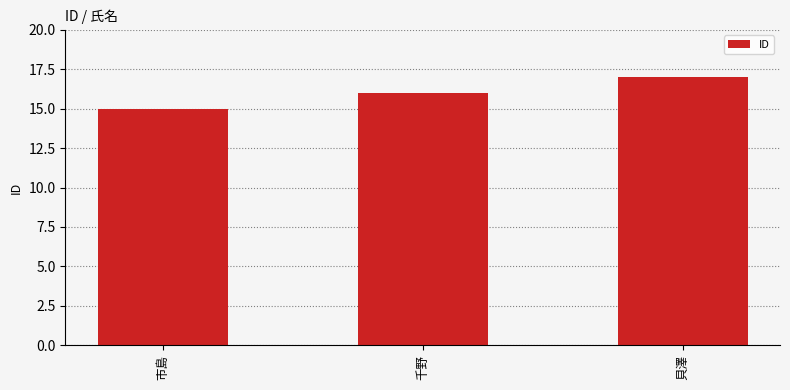

Rank the categories by value from lowest to highest.

市島, 千野, 貝澤